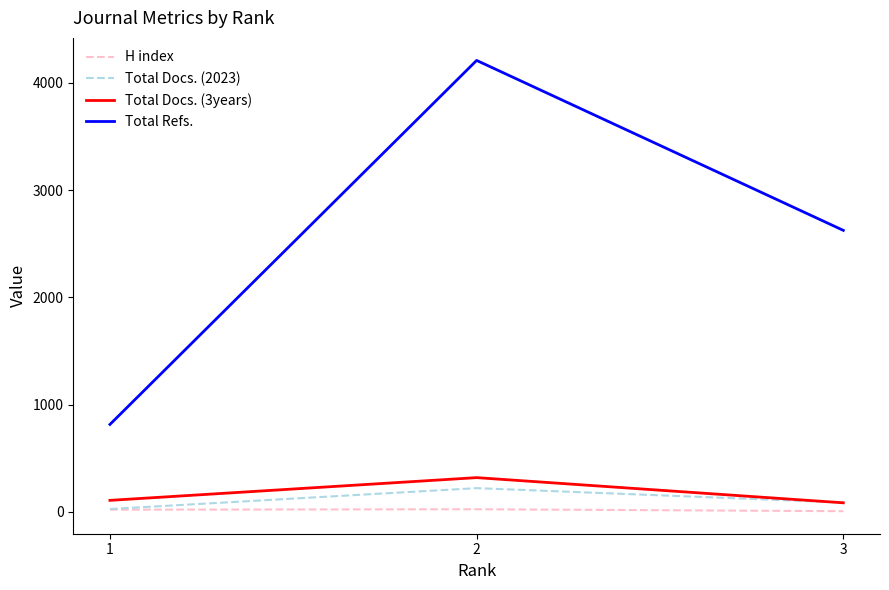

What is the greatest value displayed?

4210